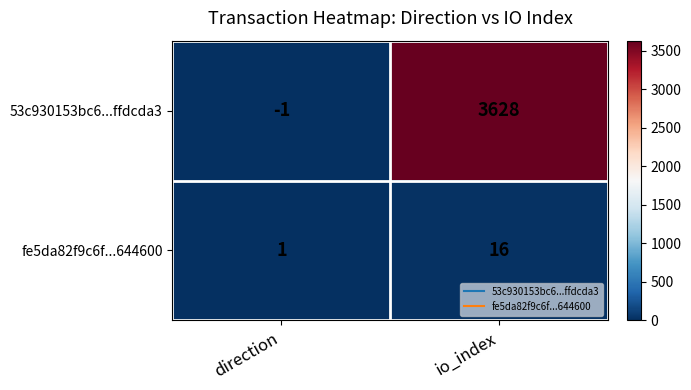

Reading left to right, extract all data points from this chart.

53c930153bc6...ffdcda3: direction=-1	io_index=3628
fe5da82f9c6f...644600: direction=1	io_index=16